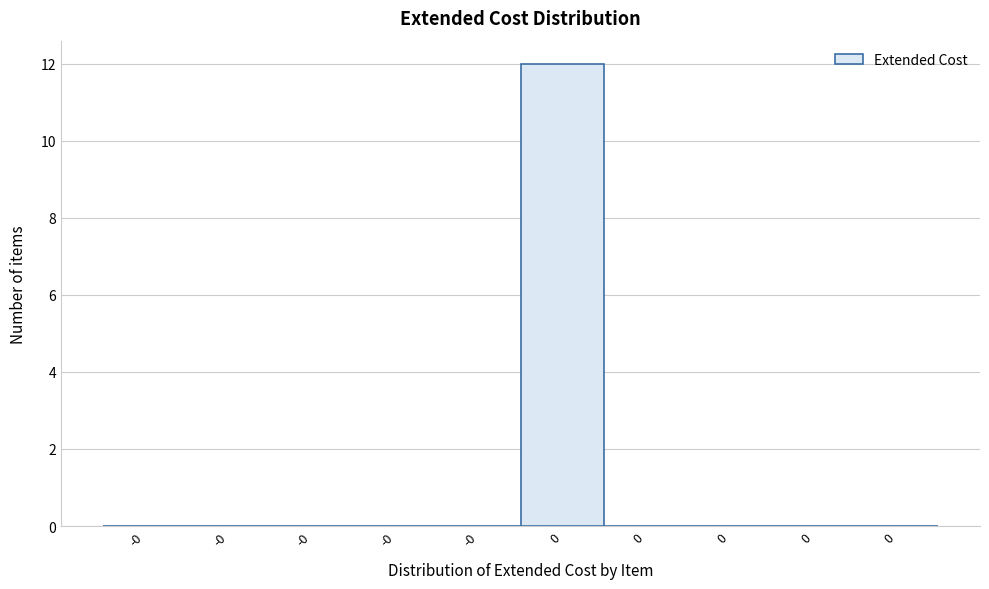

How many categories are shown in the chart?

10